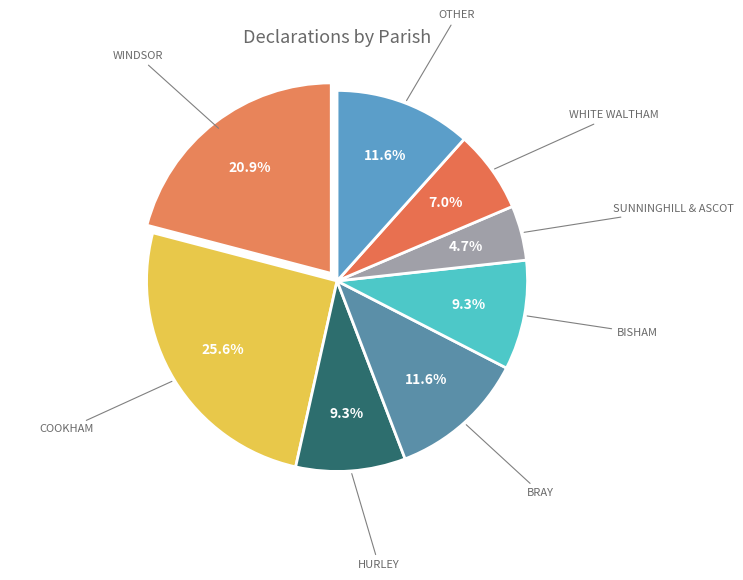

How many segments does this pie chart have?

8